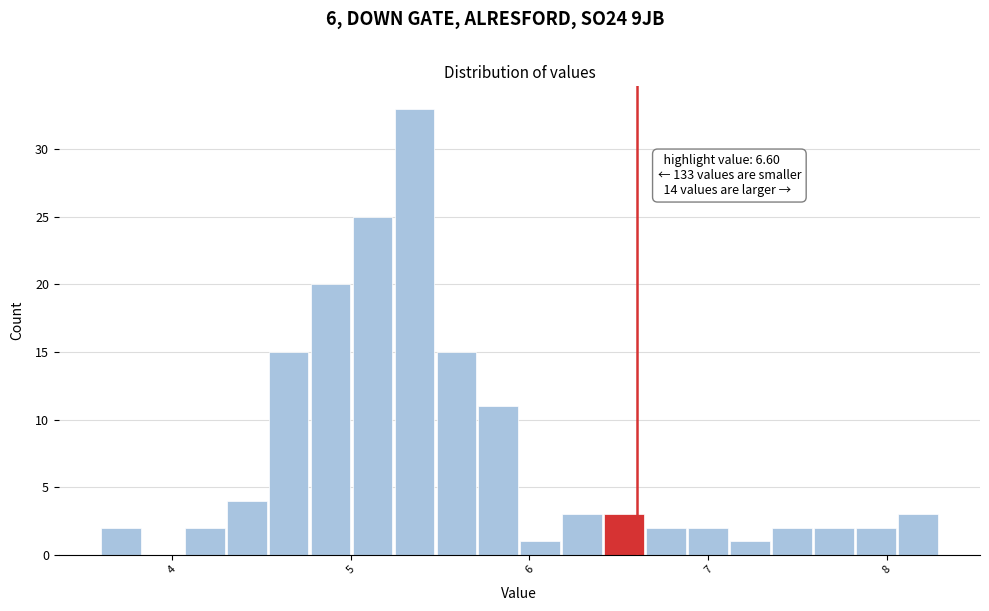

Read against the x-axis, roughly where is the centre of the tallest bar?

5.4